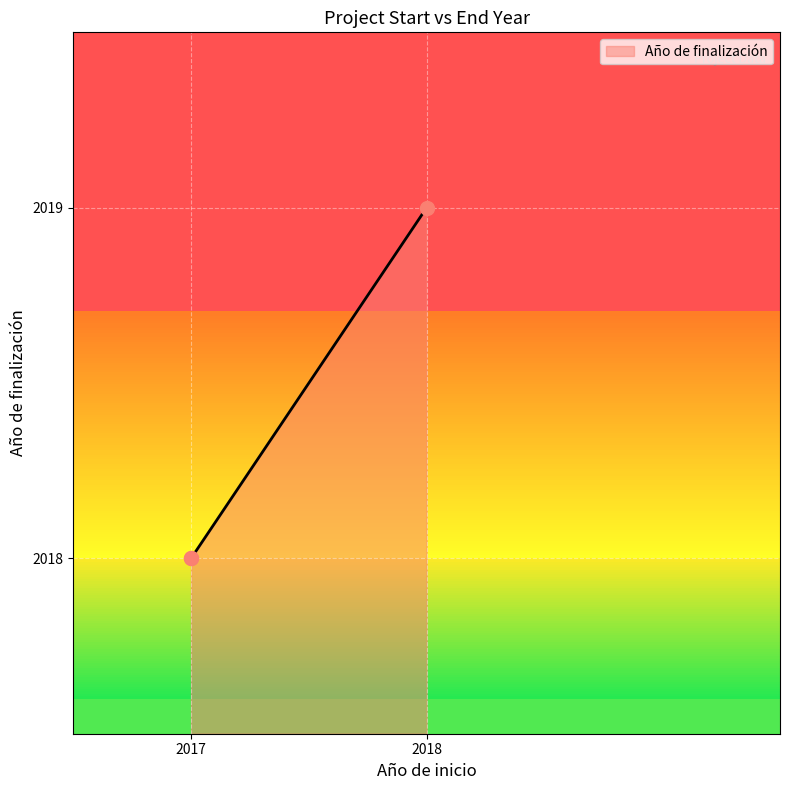

What is the change in value from 2017 to 2018?

+1